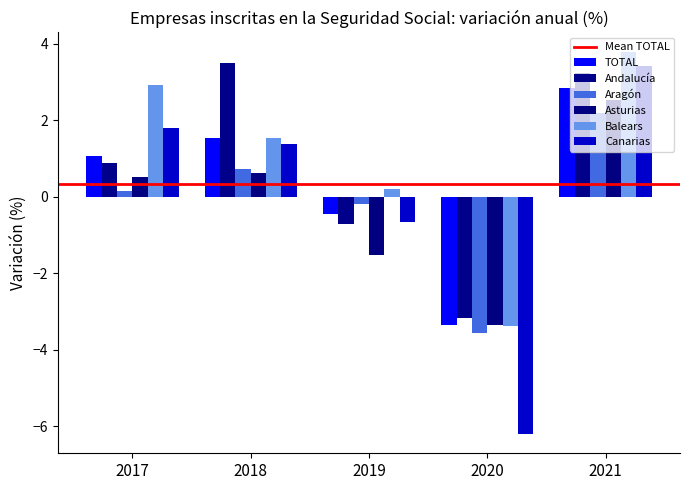

Which series changed the most between 2017 and 2020?

Canarias